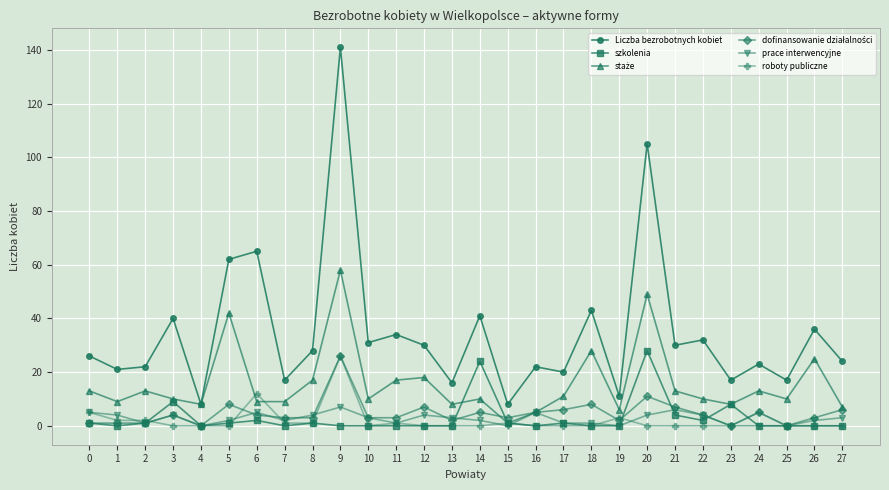

What is the total value across all series at 6?

97